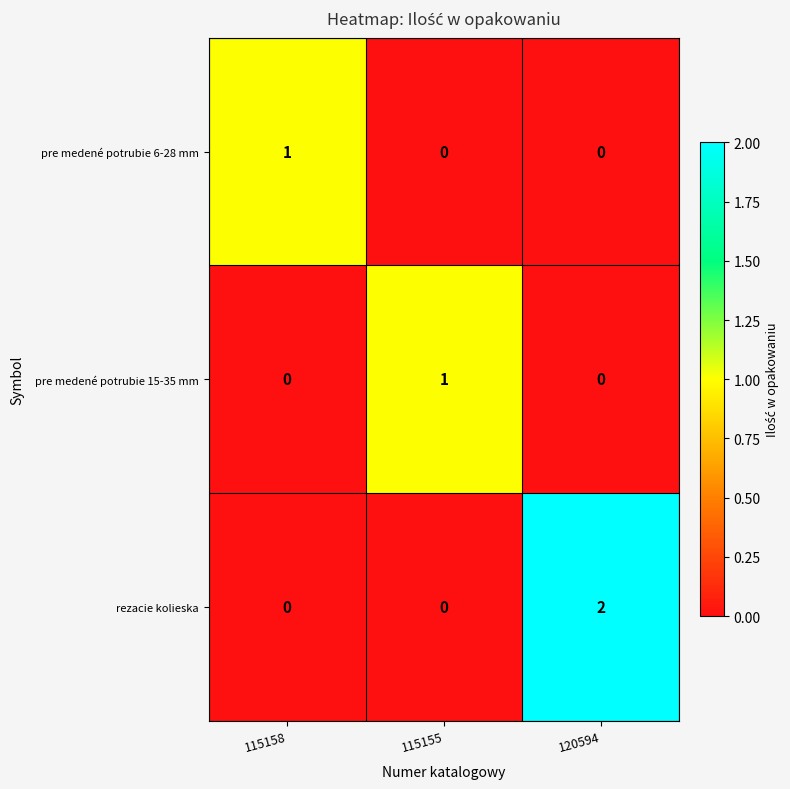

True or false: rezacie kolieska has a value of 0 at 120594.

False